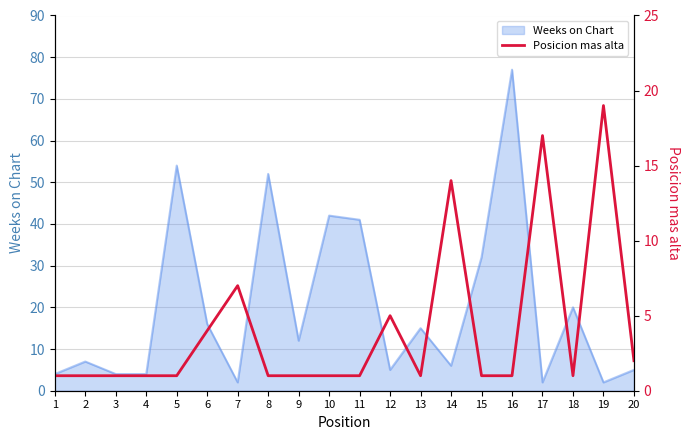

The value of Weeks on Chart at 11 is 41. True or false?

True